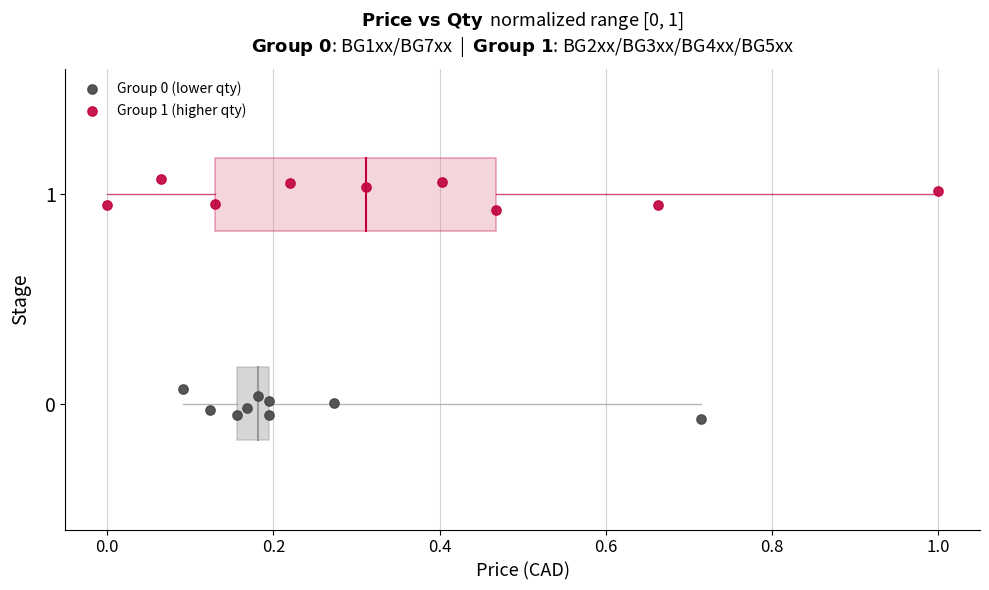

Which series contains the highest Y value?

Group 1 (higher qty)